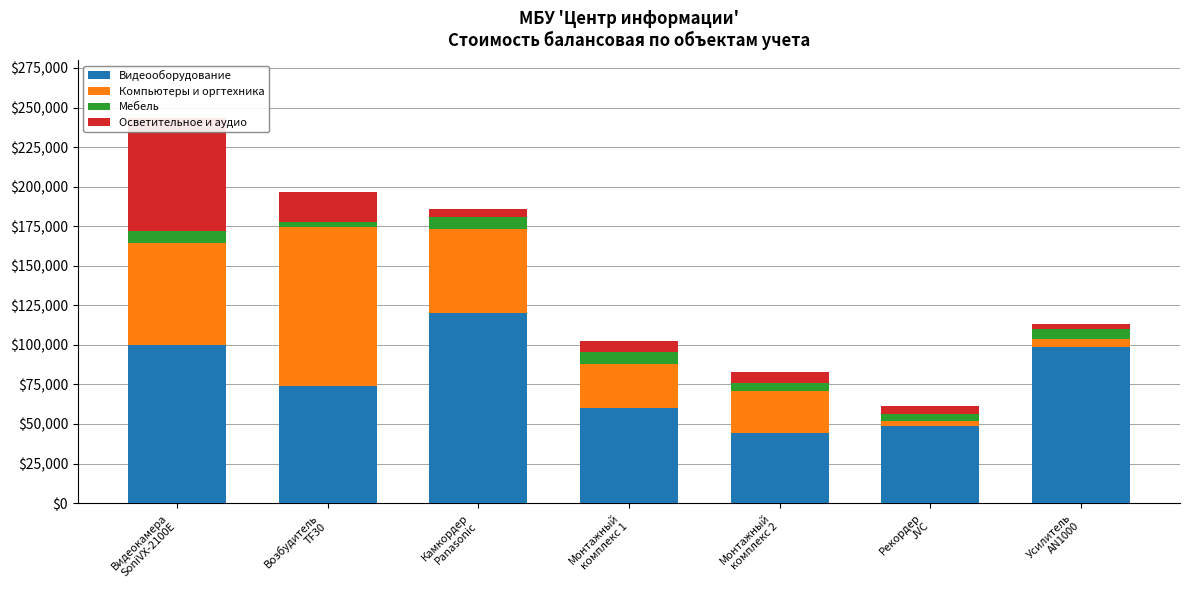

What is the difference between the second highest and second lowest values in the Компьютеры и оргтехника series?

59151.5